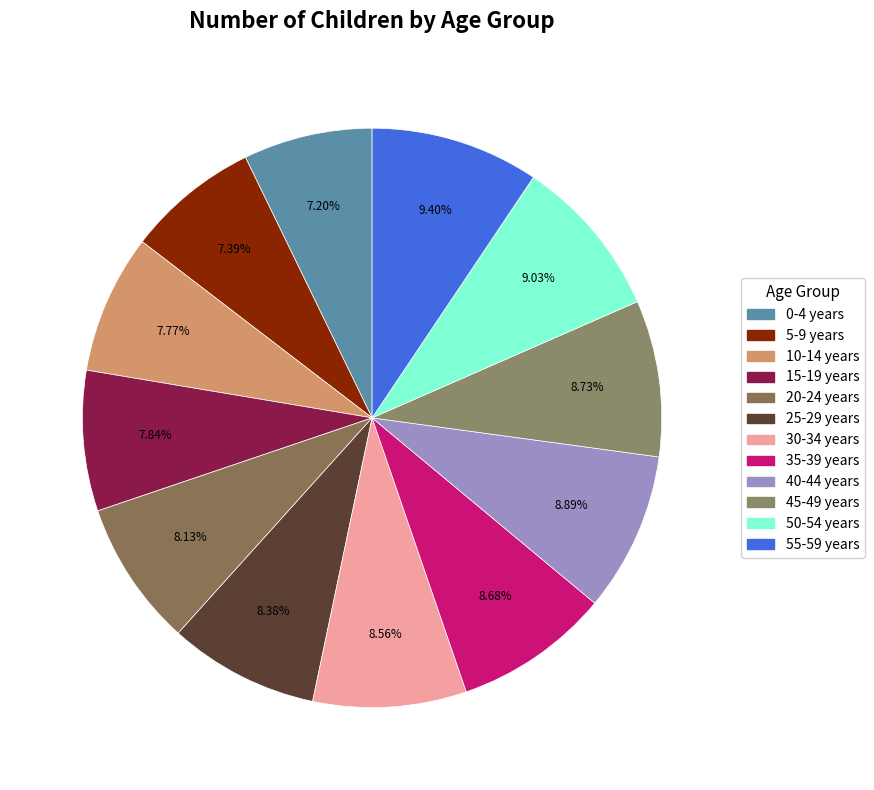

To the nearest percent, what is the average slice percentage?

8%